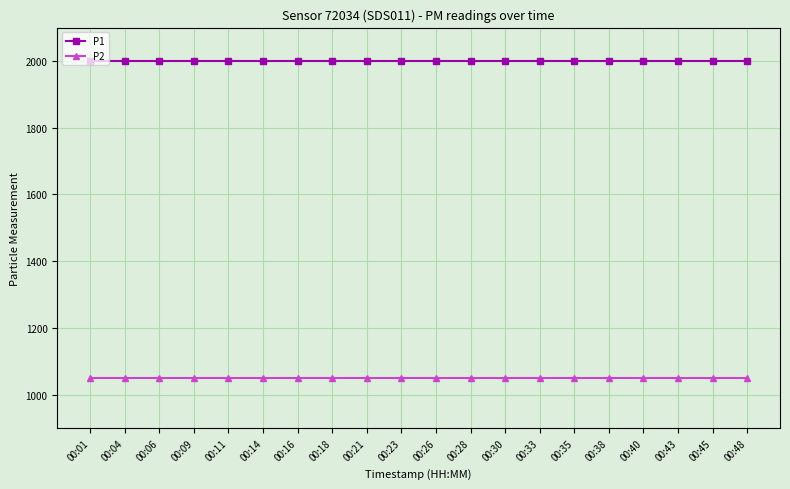

Reading left to right, extract all data points from this chart.

P1: 00:01=1999.9	00:04=1999.9	00:06=1999.9	00:09=1999.9	00:11=1999.9	00:14=1999.9	00:16=1999.9	00:18=1999.9	00:21=1999.9	00:23=1999.9	00:26=1999.9	00:28=1999.9	00:30=1999.9	00:33=1999.9	00:35=1999.9	00:38=1999.9	00:40=1999.9	00:43=1999.9	00:45=1999.9	00:48=1999.9
P2: 00:01=1049.9	00:04=1049.9	00:06=1049.9	00:09=1049.9	00:11=1049.9	00:14=1049.9	00:16=1049.9	00:18=1049.9	00:21=1049.9	00:23=1049.9	00:26=1049.9	00:28=1049.9	00:30=1049.9	00:33=1049.9	00:35=1049.9	00:38=1049.9	00:40=1049.9	00:43=1049.9	00:45=1049.9	00:48=1049.9